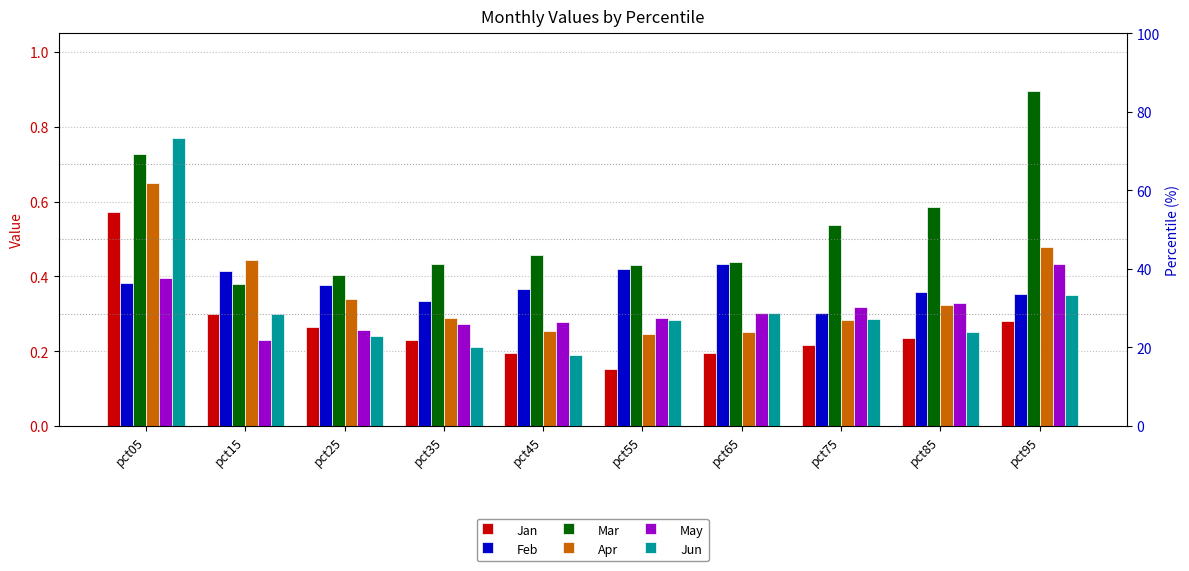

What is the difference between the maximum and second lowest values in the Apr series?

0.4